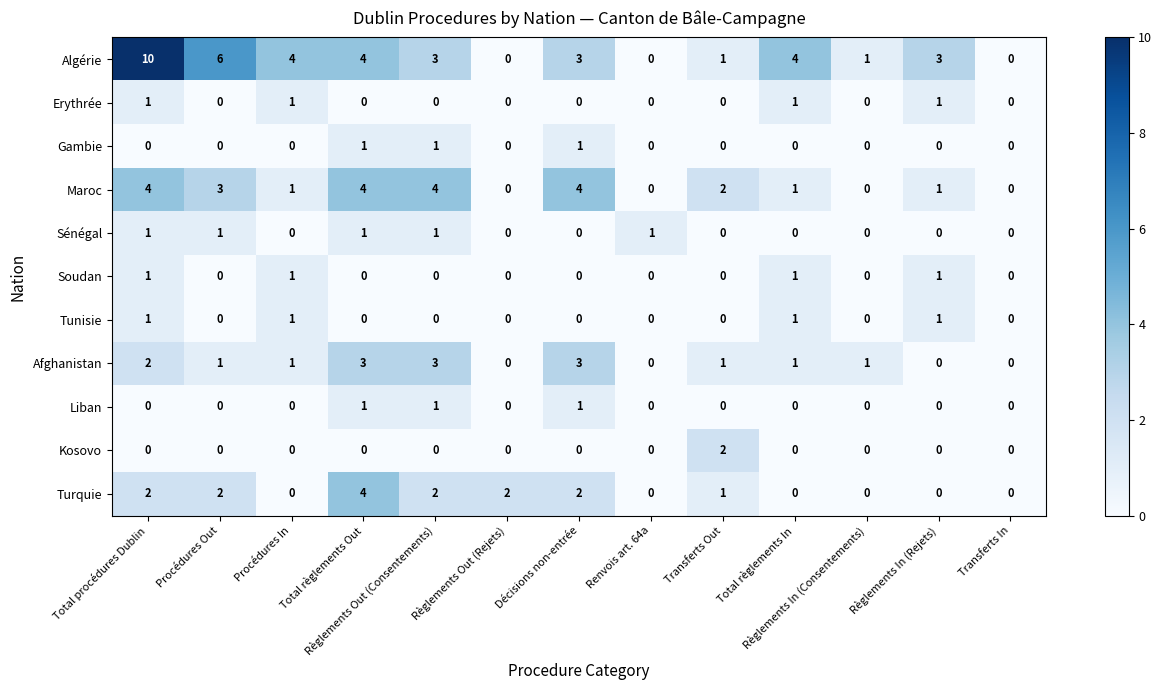

What is the average value of the Algérie series?

3